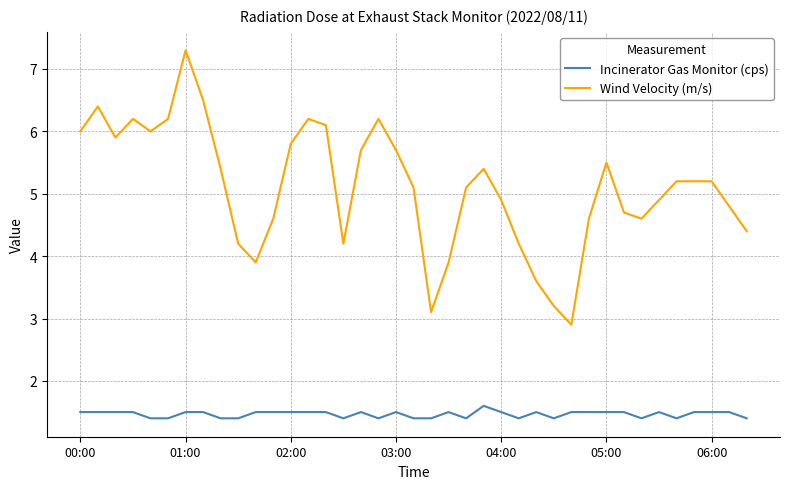

What is the minimum value shown in the chart?

1.4